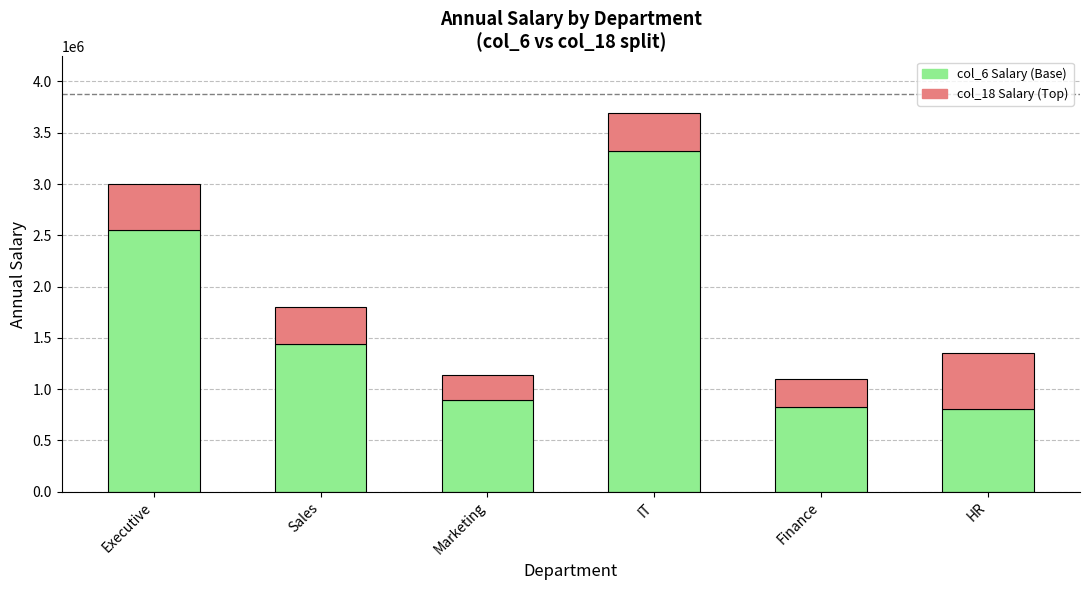

What is the total value across all series at HR?

1350000